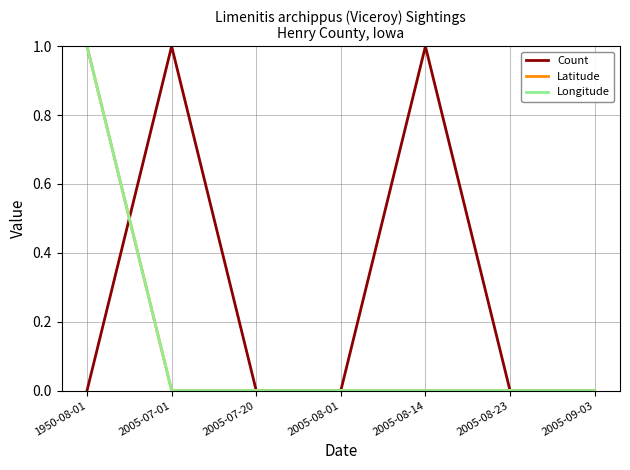

How many times do Longitude and Count cross each other?

1